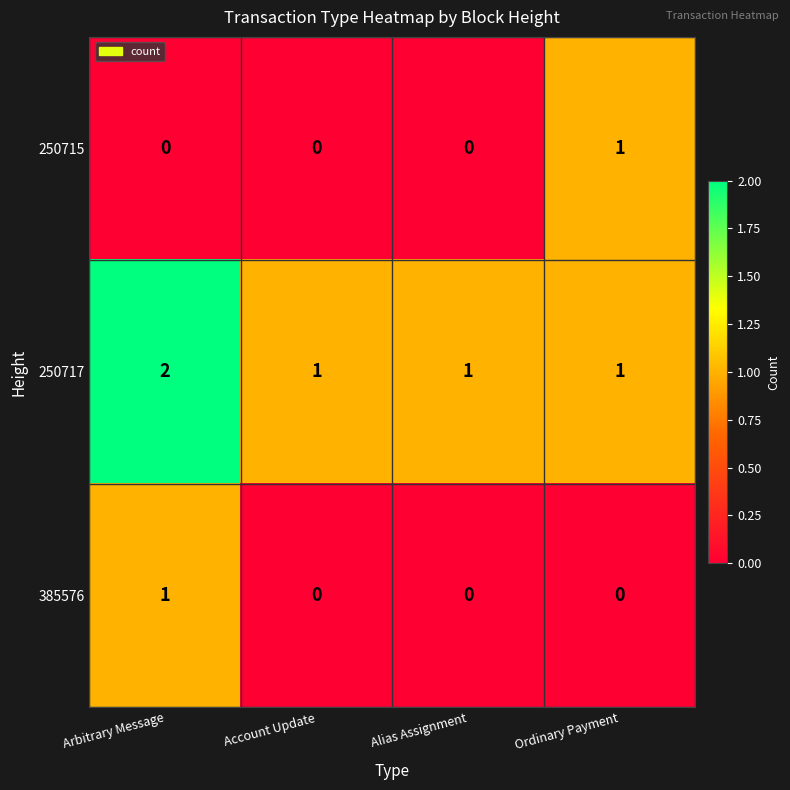

At how many categories does at least one series exceed 0?

4